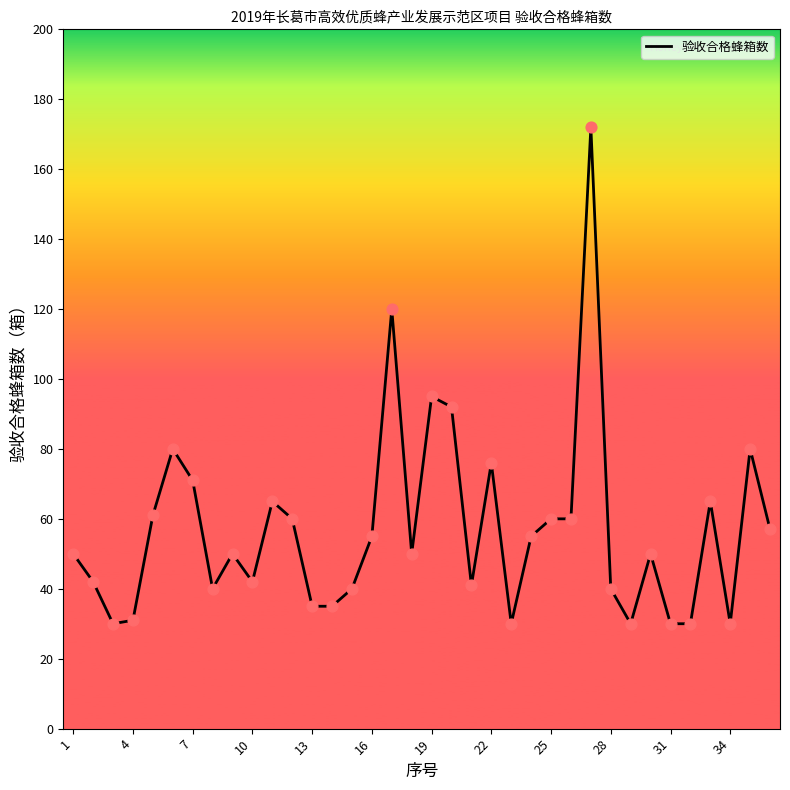

What is the minimum value shown in the chart?

30